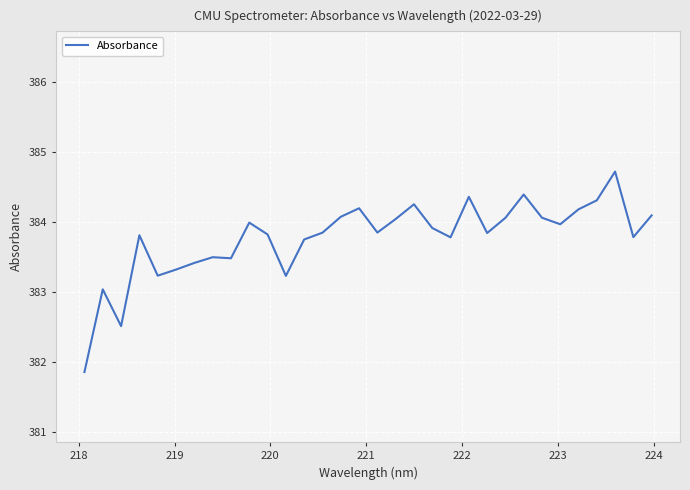

What is the greatest value displayed?

384.7